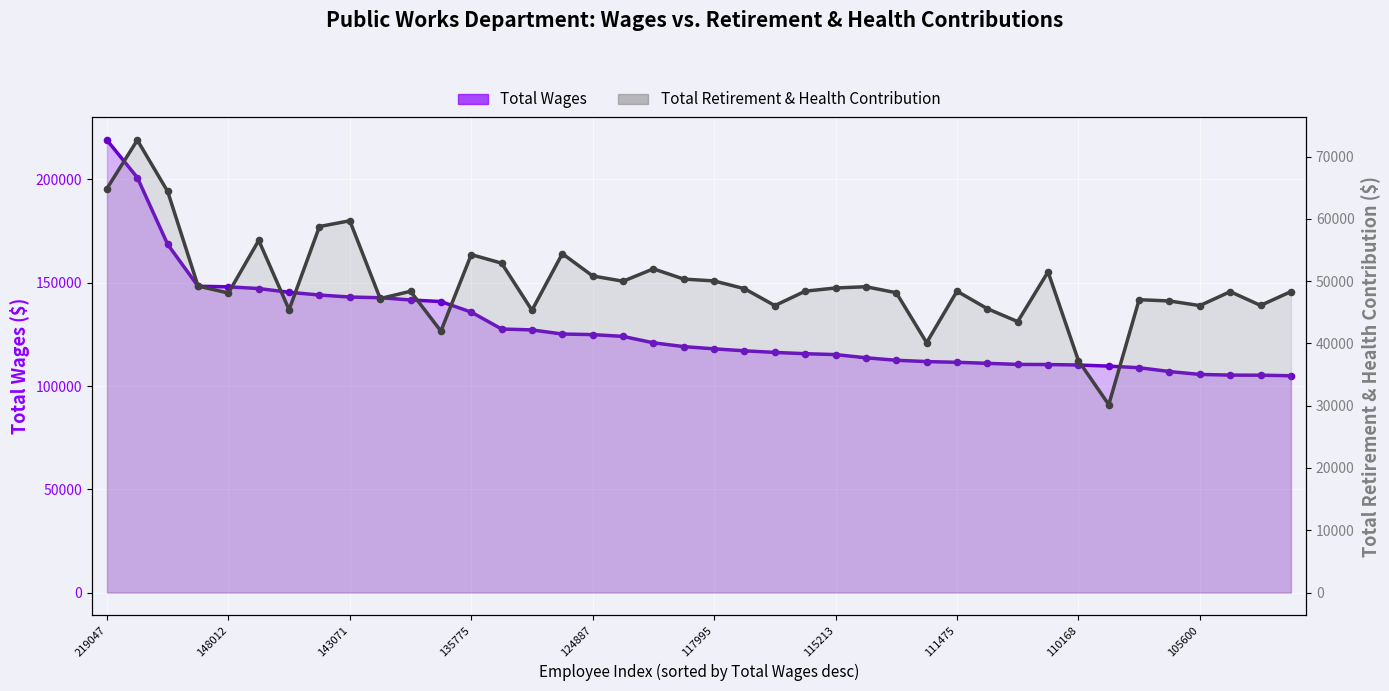

What are all the series names shown in the legend?

Total Wages, Total Retirement & Health Contribution